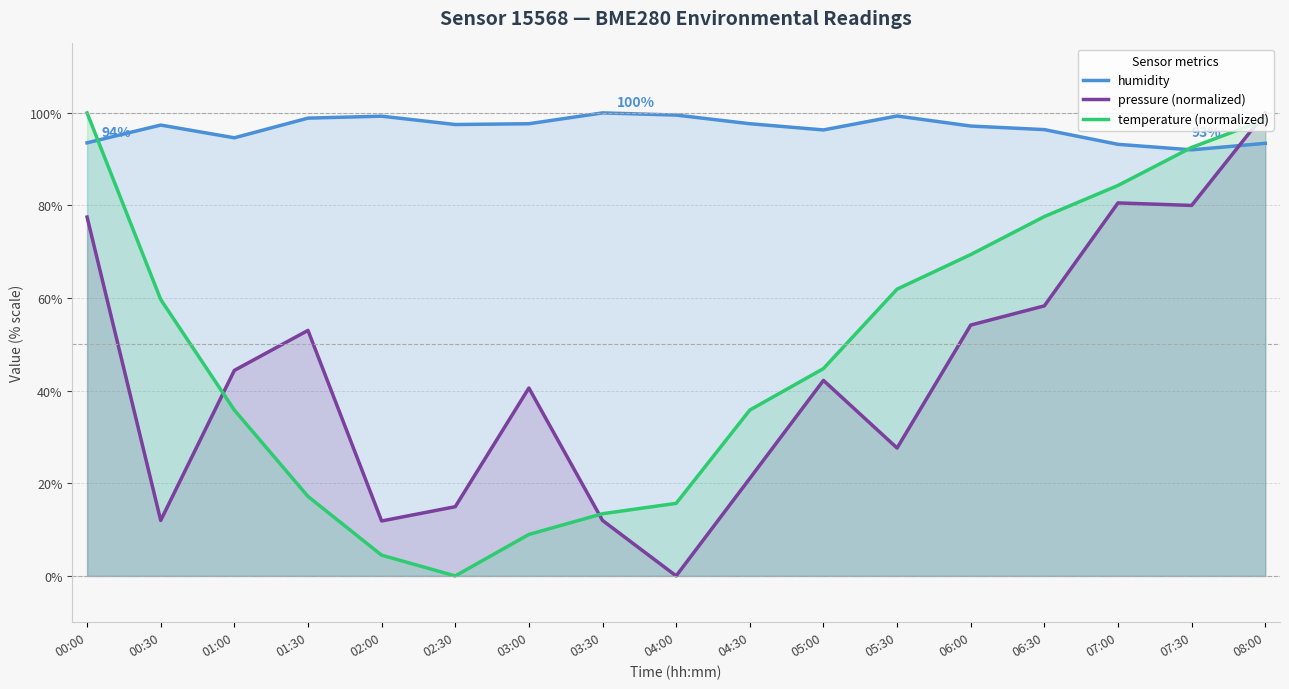

What is the total value across all series at 07:30?

264.6